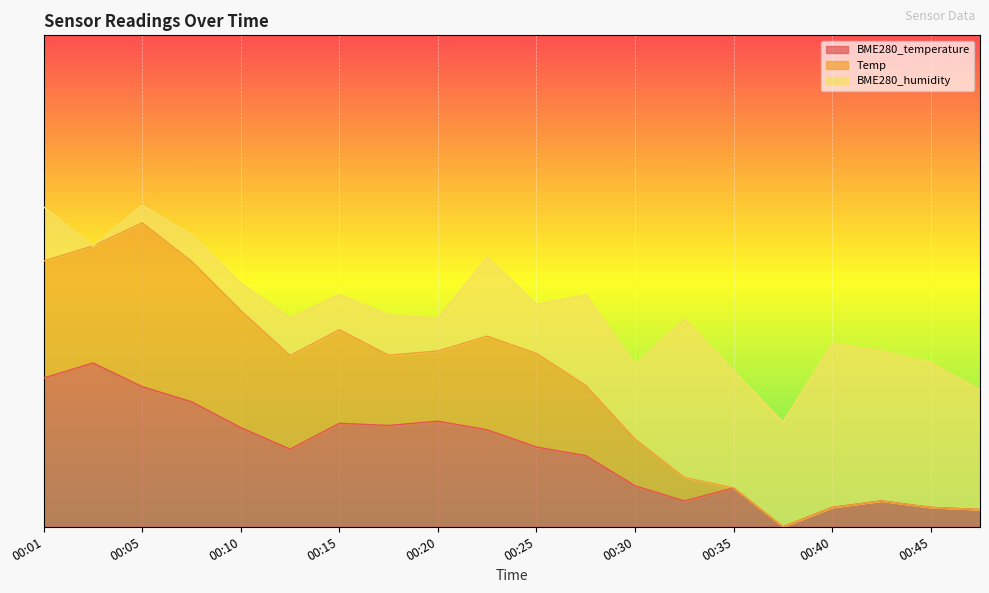

True or false: Temp and BME280_temperature cross at least once.

False